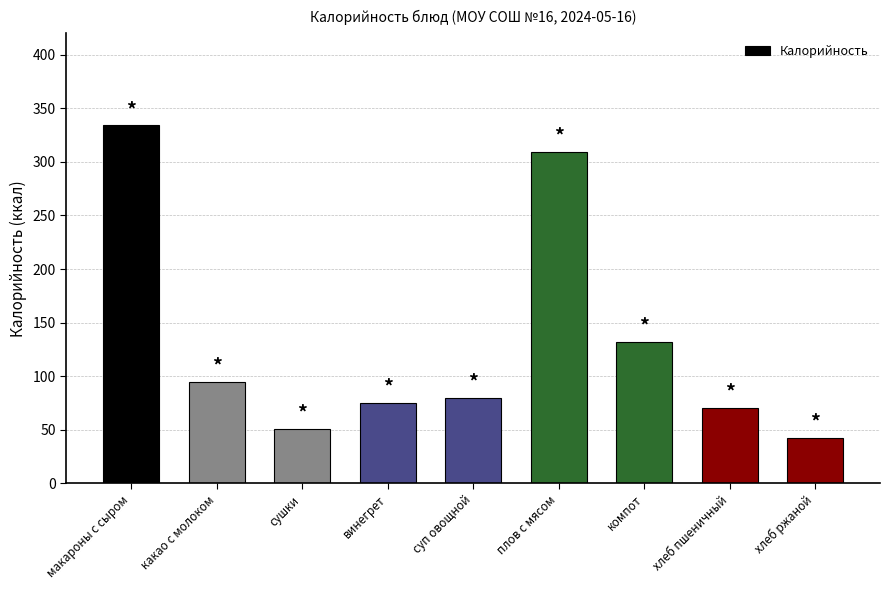

Are the bars grouped side by side (vs. stacked)?

No